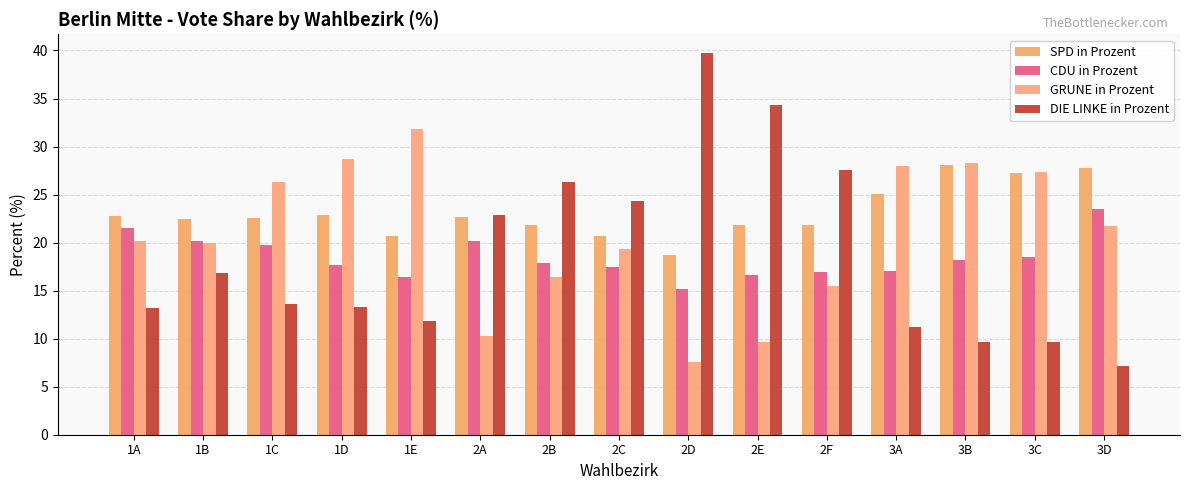

What position from the left is 3B?

13